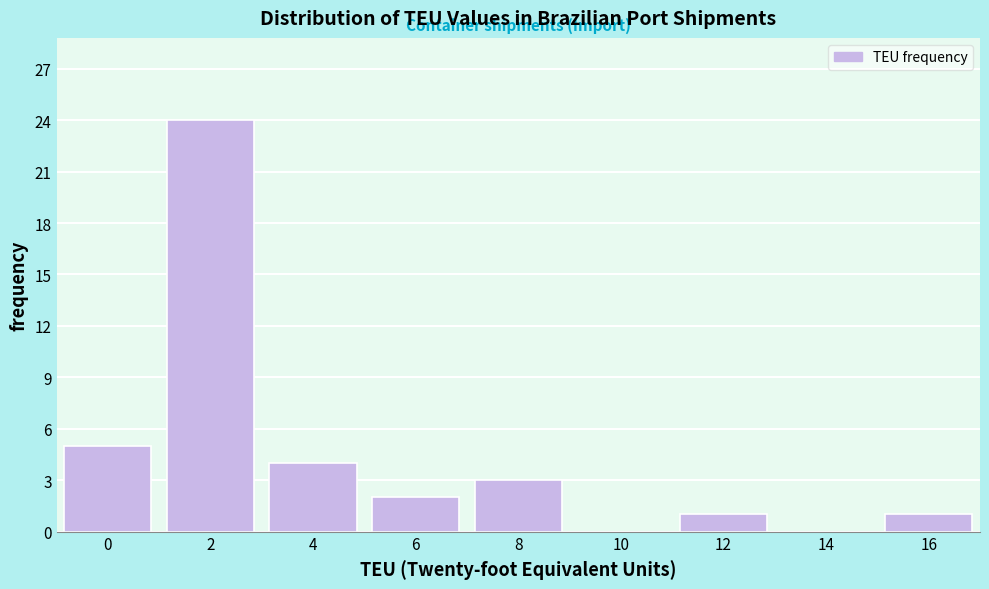

Reading left to right, transcribe all the data shown in this chart.

0=5	2=24	4=4	6=2	8=3	10=0	12=1	14=0	16=1